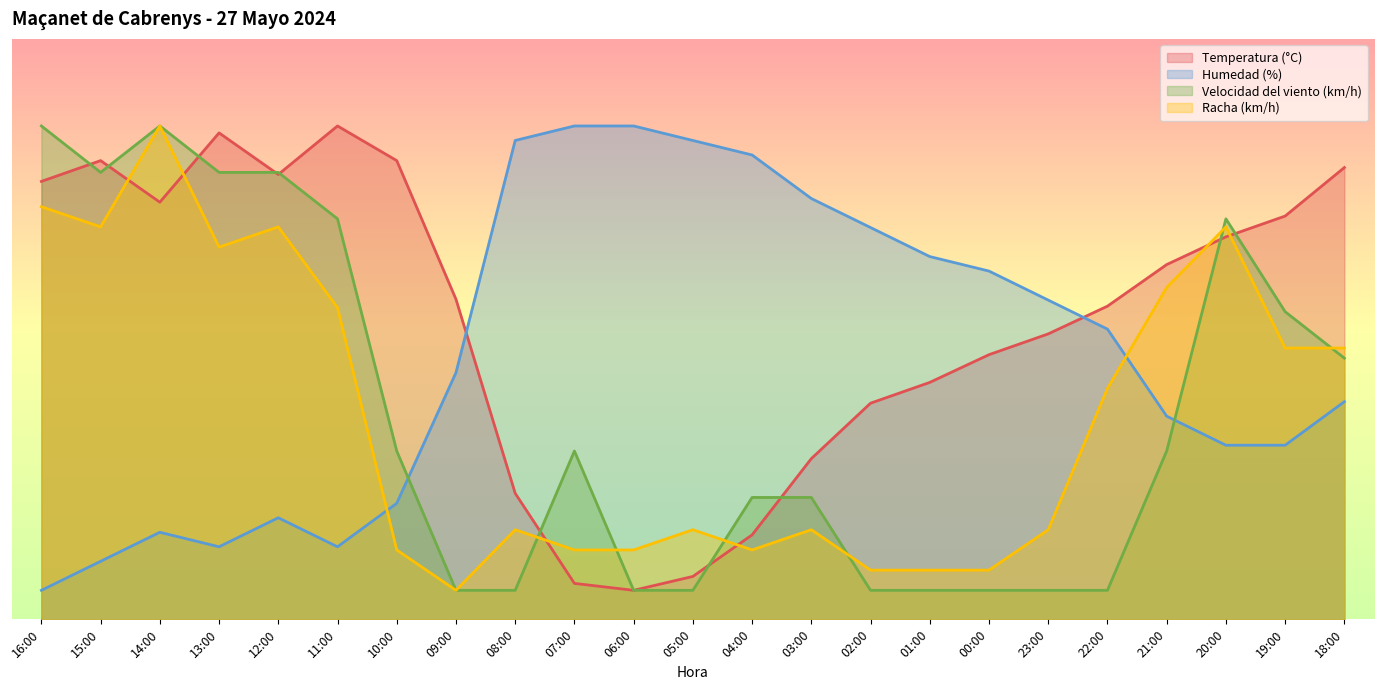

In Temperatura (°C), how many points are higher than both neighbors (excluding endpoints)?

3